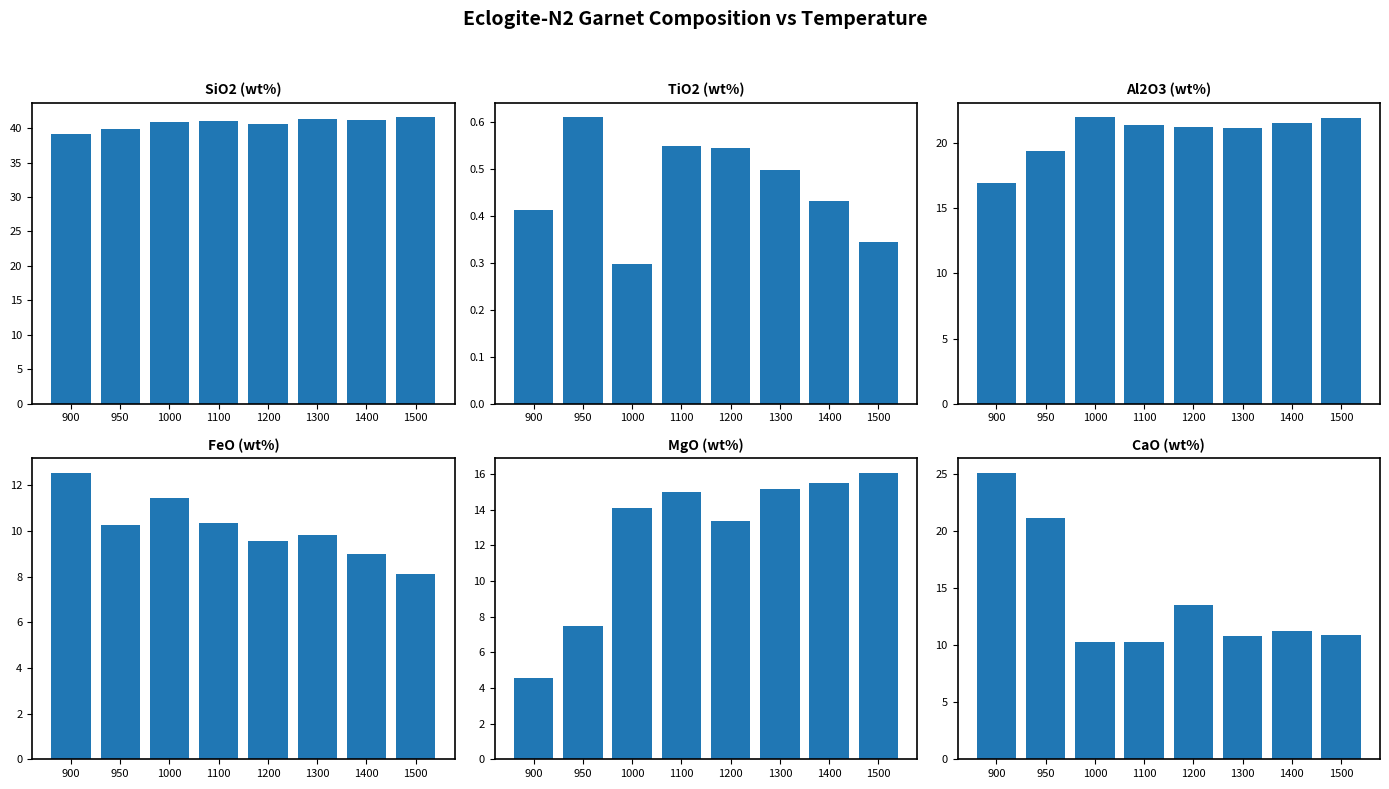

At 1300, list the series in order from smallest to largest.

TiO2 (wt%), FeO (wt%), CaO (wt%), MgO (wt%), Al2O3 (wt%), SiO2 (wt%)